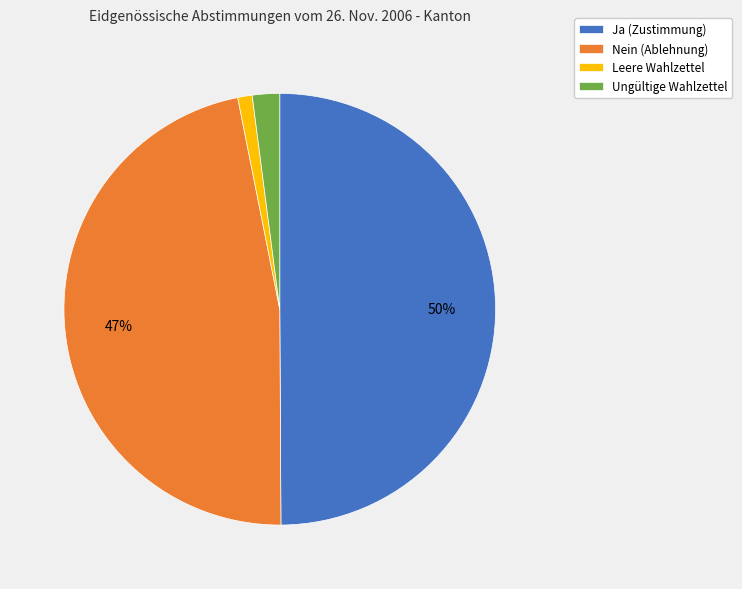

How many segments does this pie chart have?

4